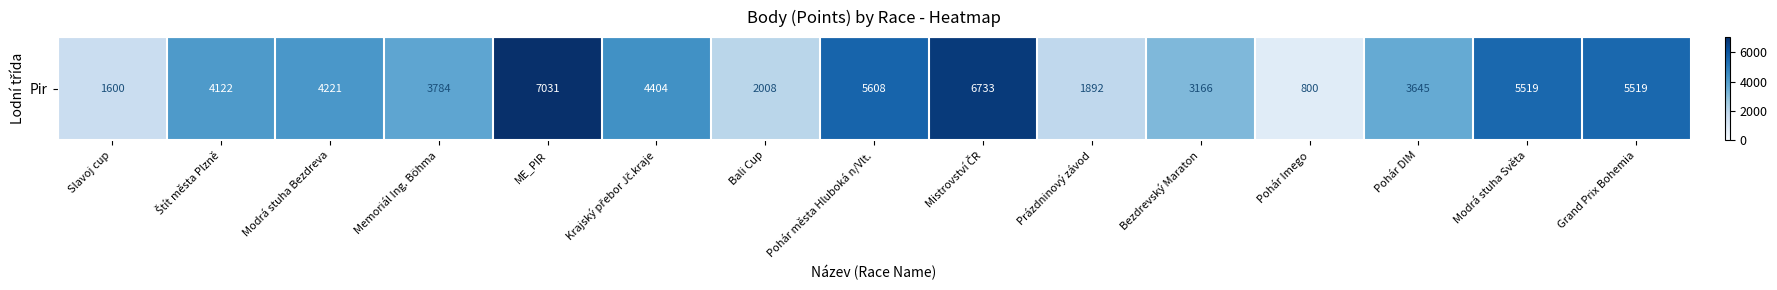

Reading left to right, extract all data points from this chart.

1600	4122	4221	3784	7031	4404	2008	5608	6733	1892	3166	800	3645	5519	5519